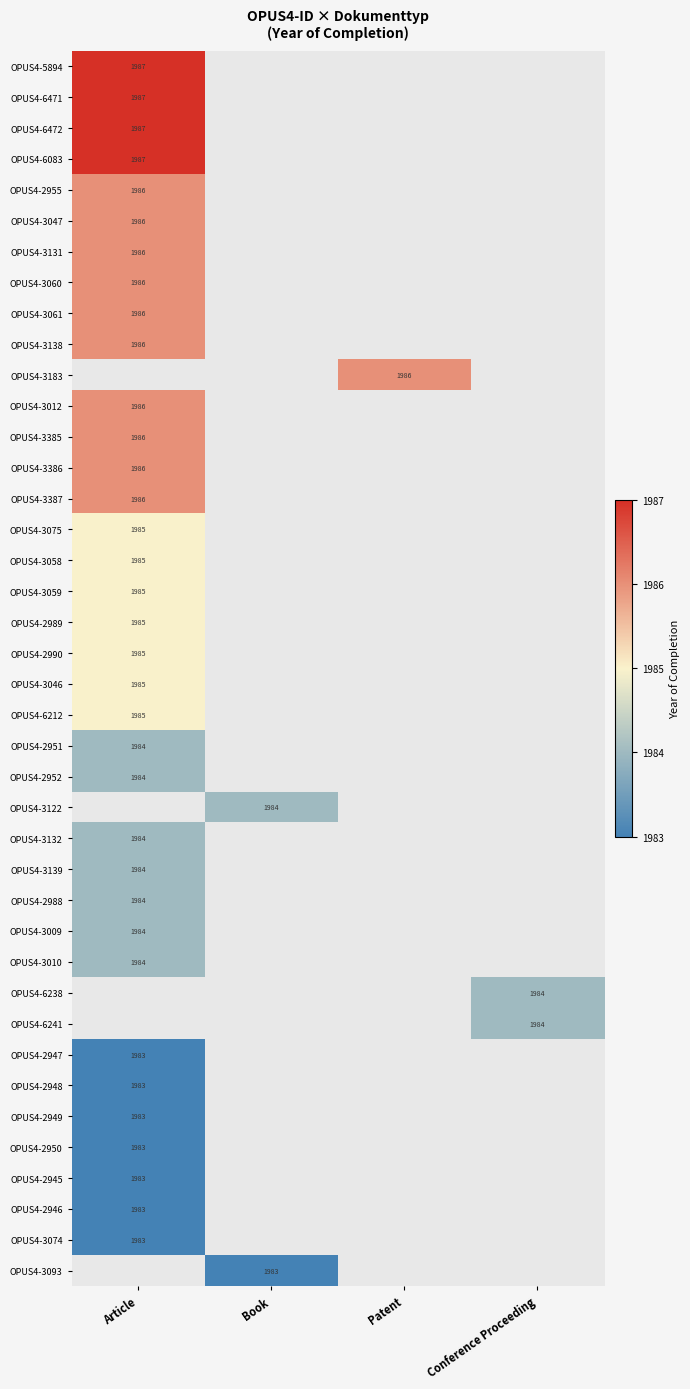

Count the number of data series in this chart.

40